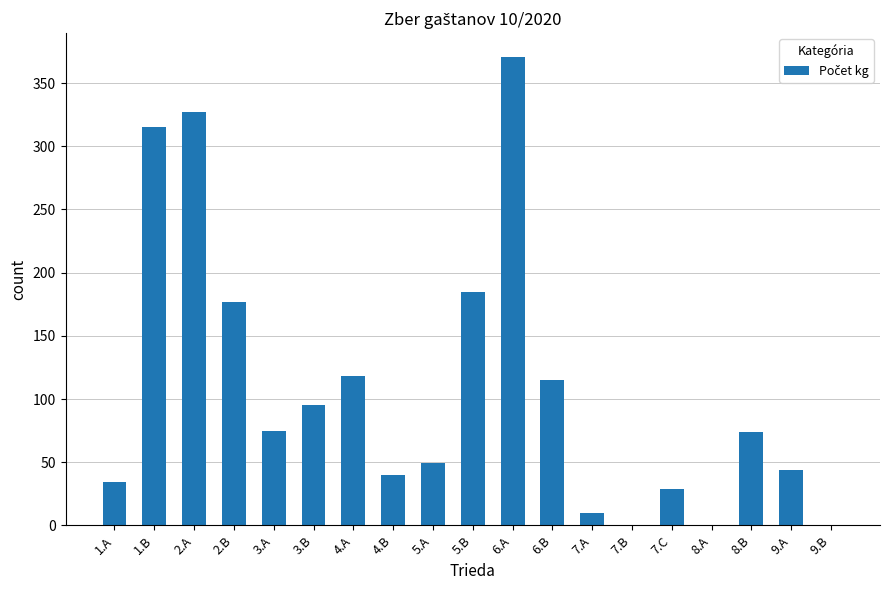

Approximately how many times larger is the value at 6.A compared to 3.A?

4.9